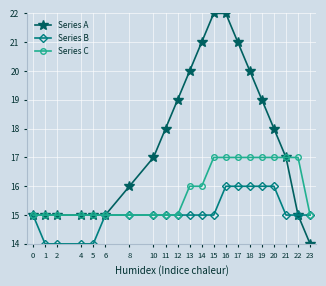

Rank the series by their average value, from highest to lowest.

Series A, Series C, Series B